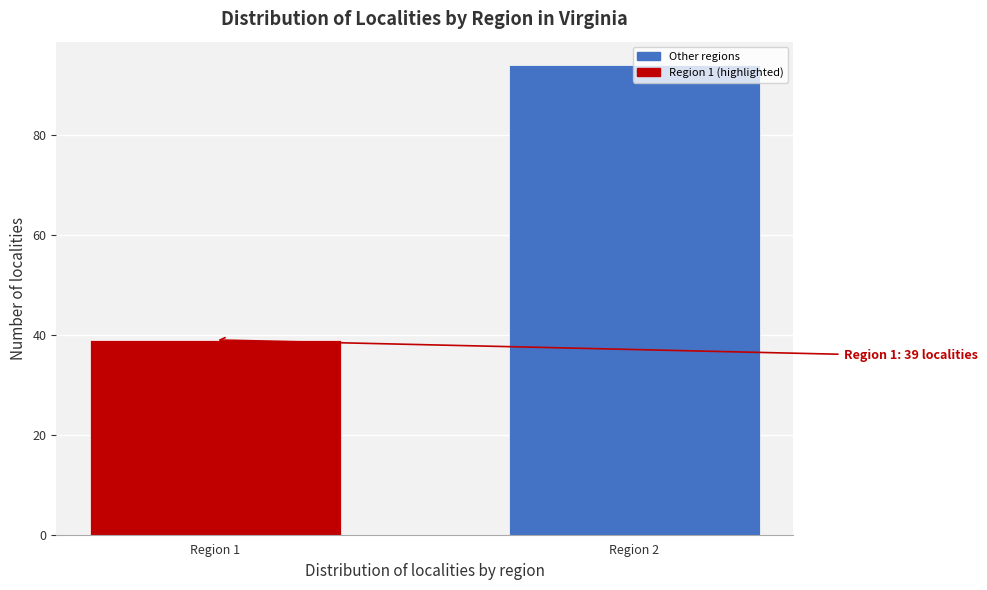

What is the approximate value at Region 2, to the nearest 5?

95